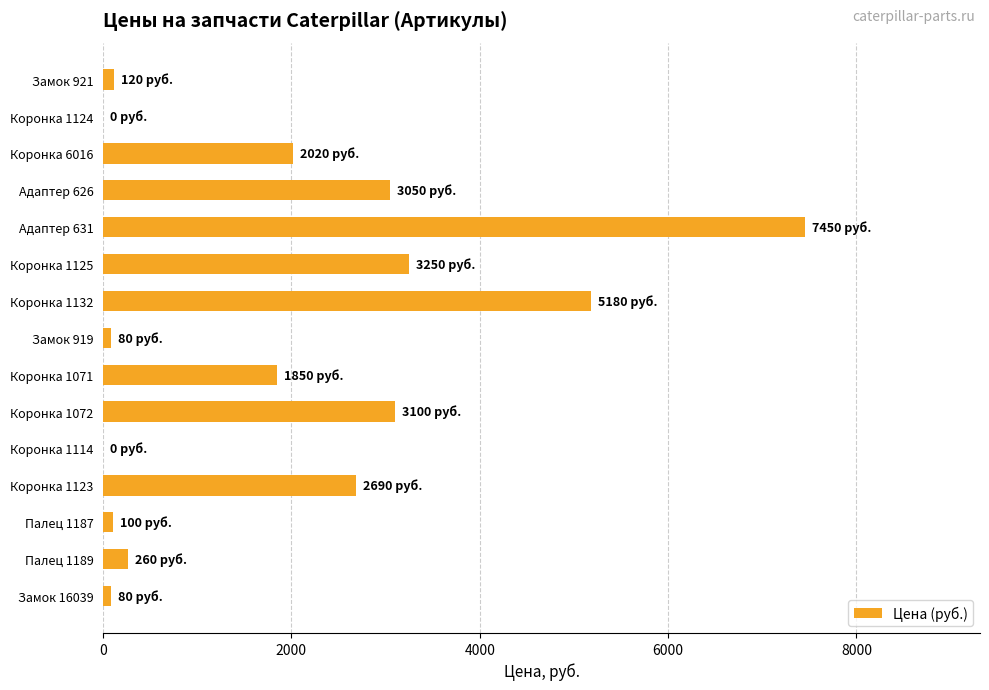

What is the maximum value shown in the chart?

7450